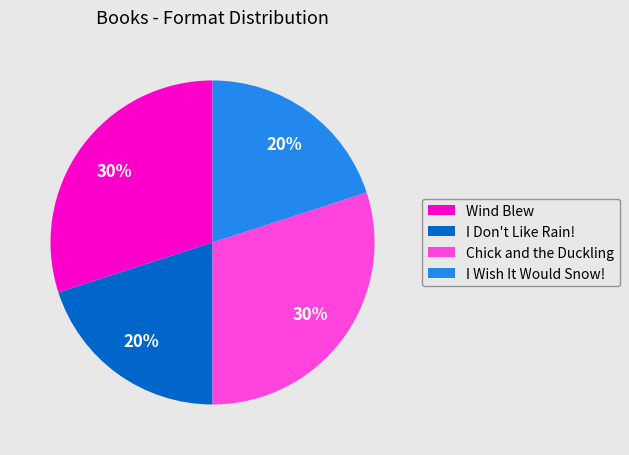

Combined, do Chick and the Duckling and Wind Blew account for over 50%?

Yes